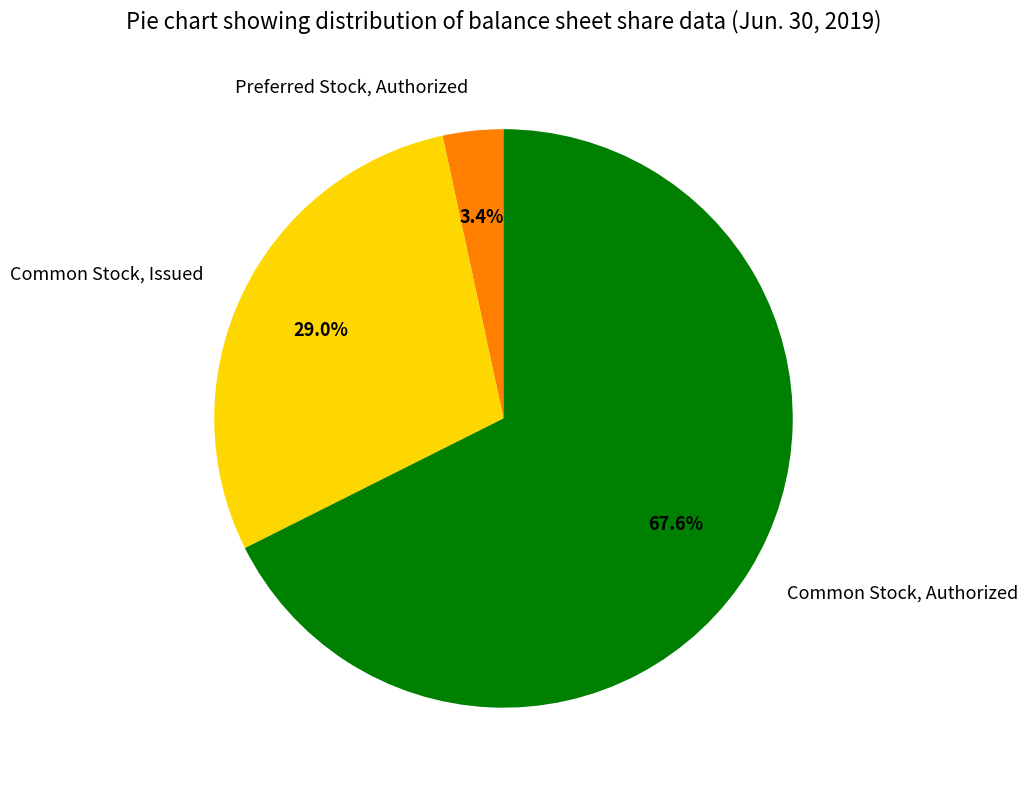

To the nearest percent, what portion does Common Stock, Authorized represent?

68%